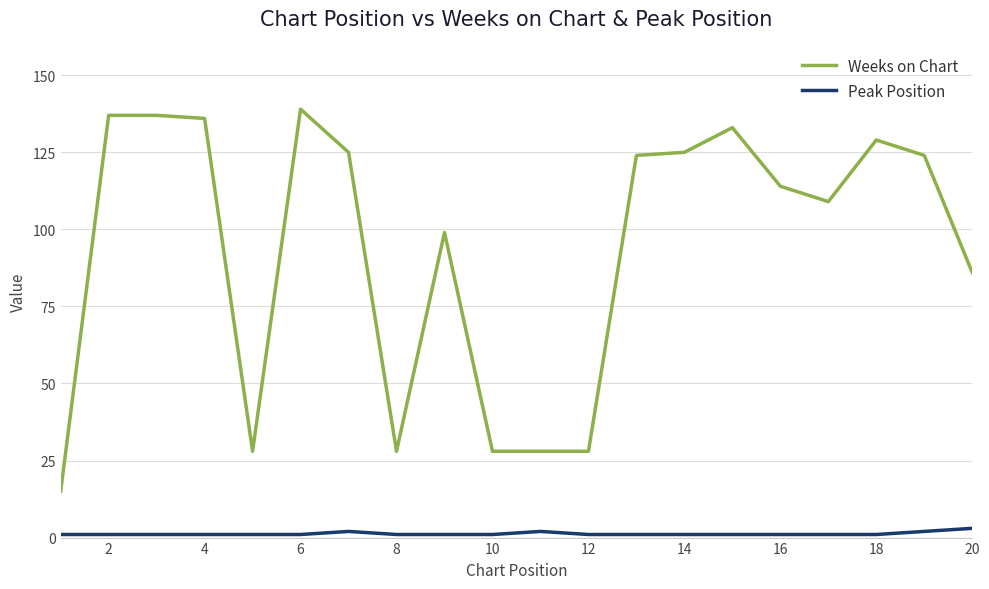

Which series has the widest spread of values?

Weeks on Chart